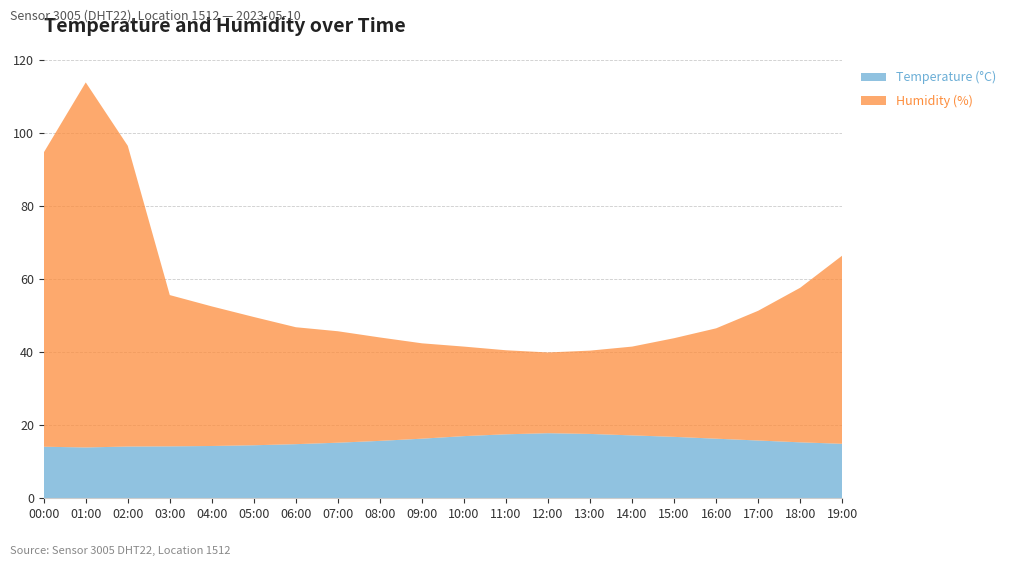

Reading left to right, transcribe all the data shown in this chart.

Temperature (°C): 14.1	13.9	14.2	14.2	14.3	14.5	14.8	15.2	15.7	16.3	17.0	17.5	17.8	17.6	17.2	16.8	16.3	15.8	15.3	14.9
Humidity (%): 80.5	99.9	82.3	41.4	38.2	35.1	32.0	30.5	28.3	26.1	24.5	23.0	22.1	22.8	24.3	27.0	30.2	35.5	42.3	51.5